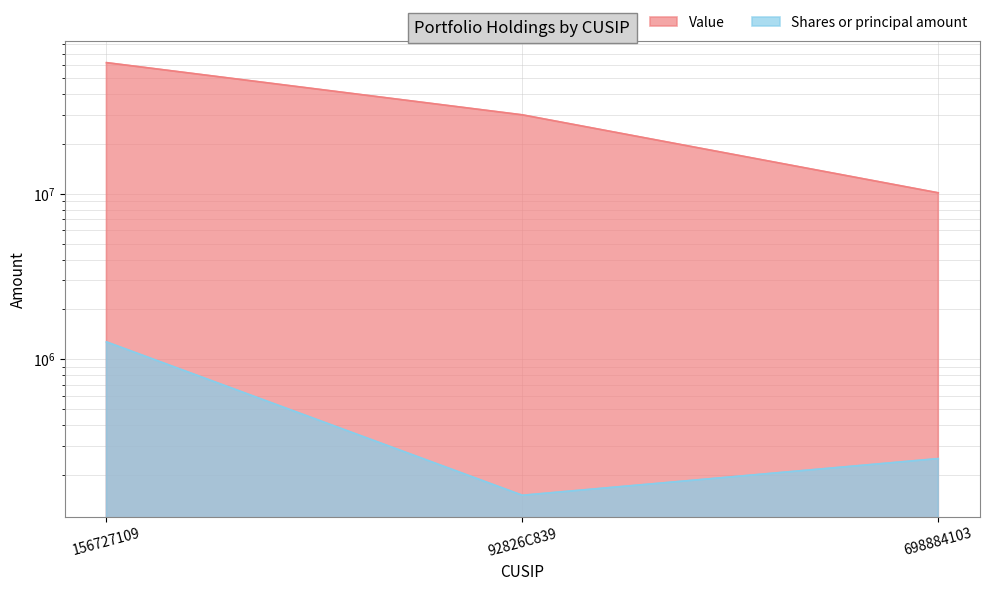

What is the difference between the maximum and minimum values in the Value series?

51937000